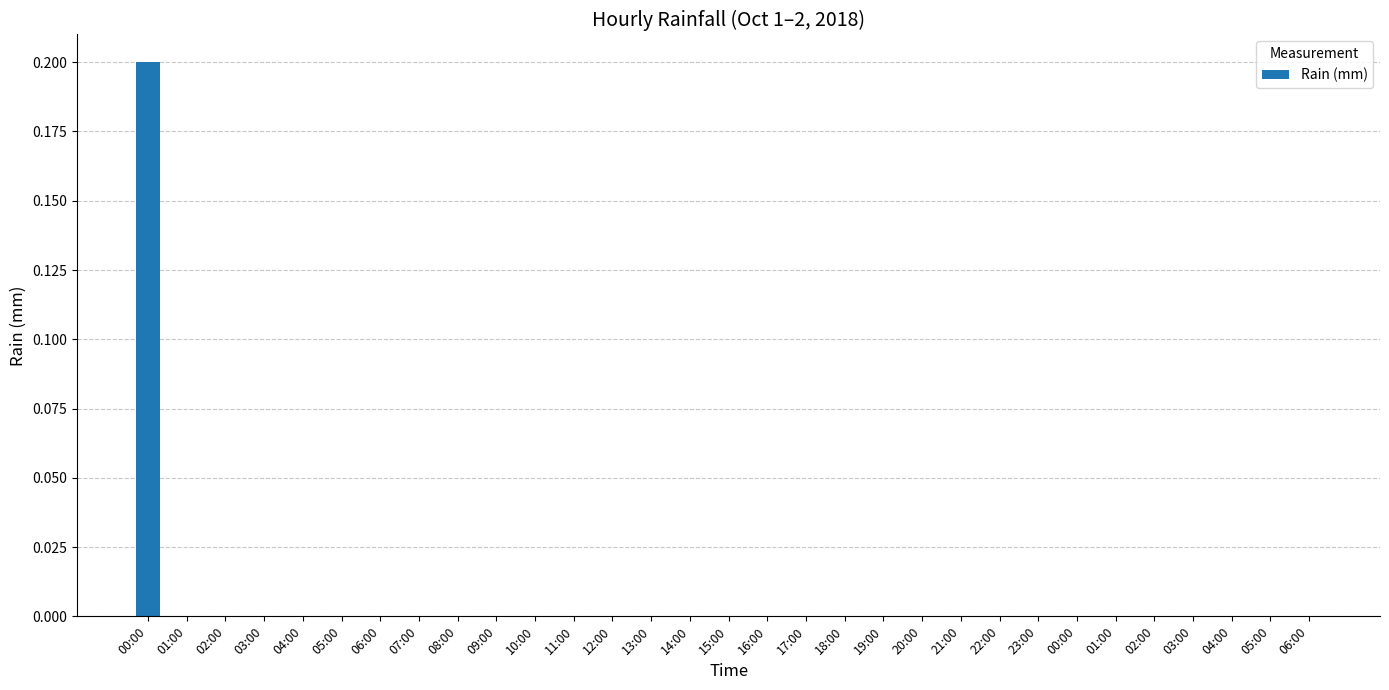

Reading left to right, list all the values displayed in this chart.

0.2	0.0	0.0	0.0	0.0	0.0	0.0	0.0	0.0	0.0	0.0	0.0	0.0	0.0	0.0	0.0	0.0	0.0	0.0	0.0	0.0	0.0	0.0	0.0	0.0	0.0	0.0	0.0	0.0	0.0	0.0